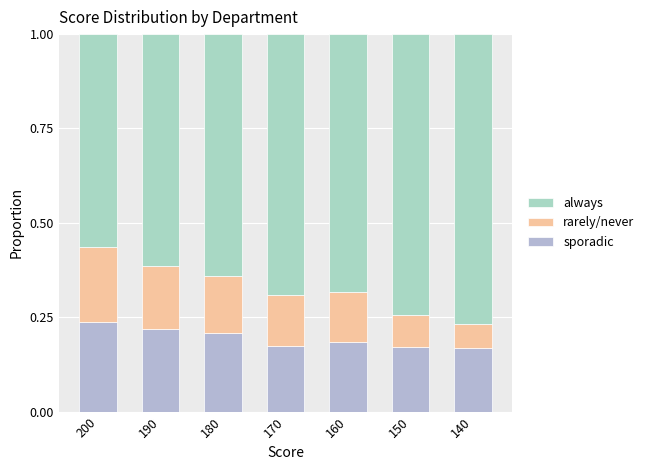

Count the rarely/never values in the range 0 to 1.

7